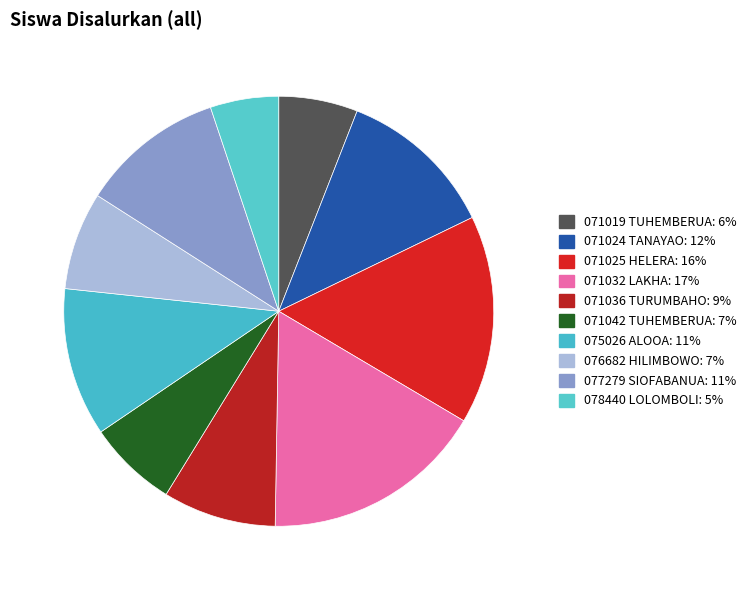

How many segments does this pie chart have?

10